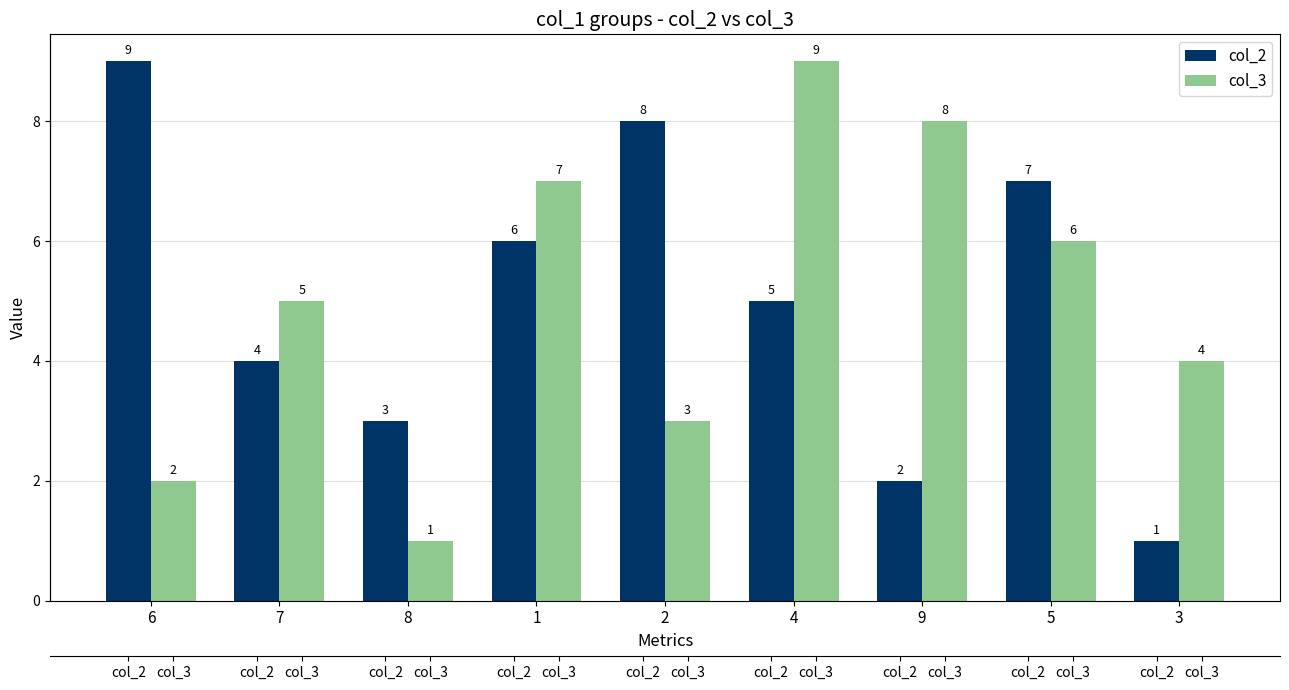

What are all the series names shown in the legend?

col_2, col_3